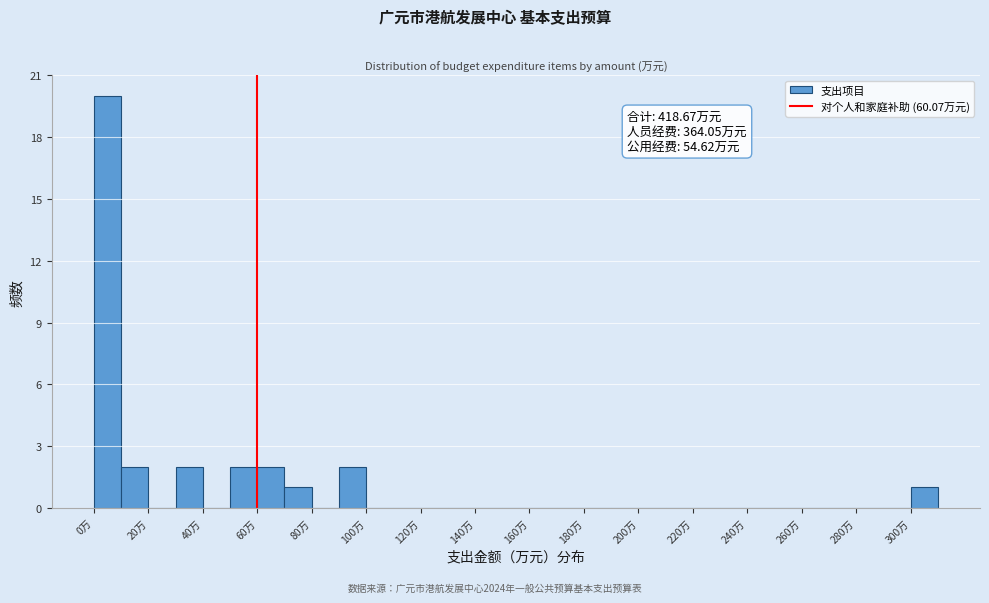

Which range on the x-axis has the tallest bar?

0 to 10